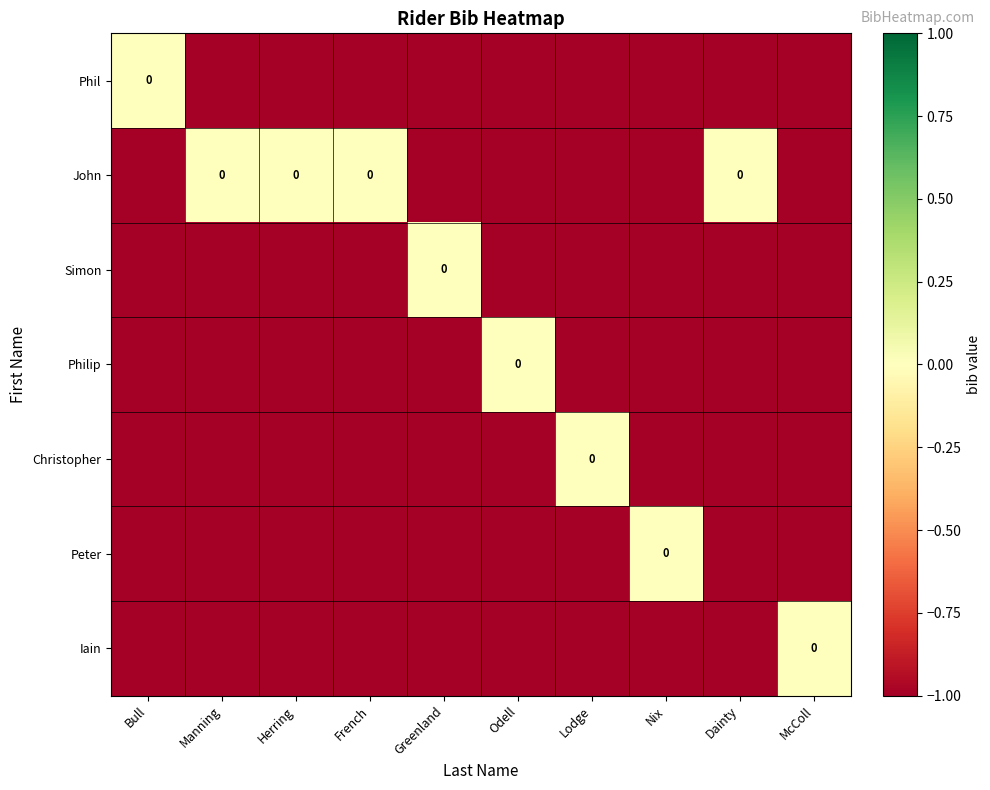

At which label is Phil closest to 0?

Bull